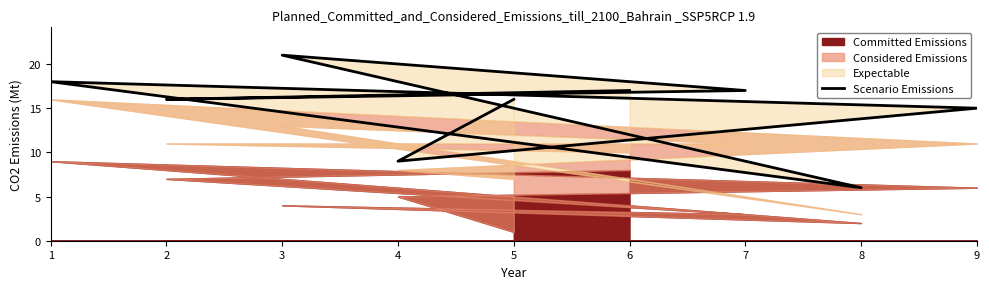

How many lines are shown in the chart?

1